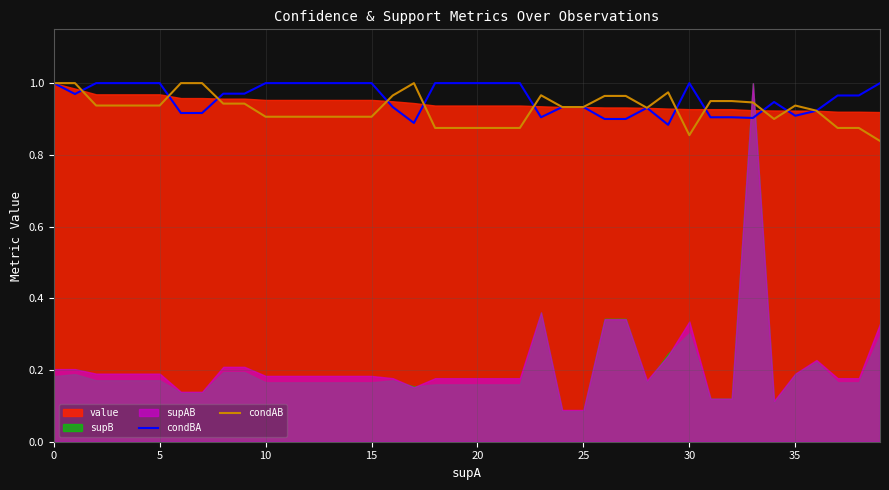

Is it true that condBA equals 0.3 at 20?

False